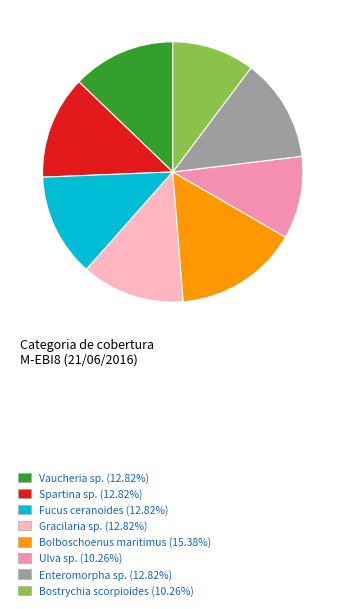

Combined, do Vaucheria sp. (12.82%) and Bolboschoenus maritimus (15.38%) account for over 50%?

No